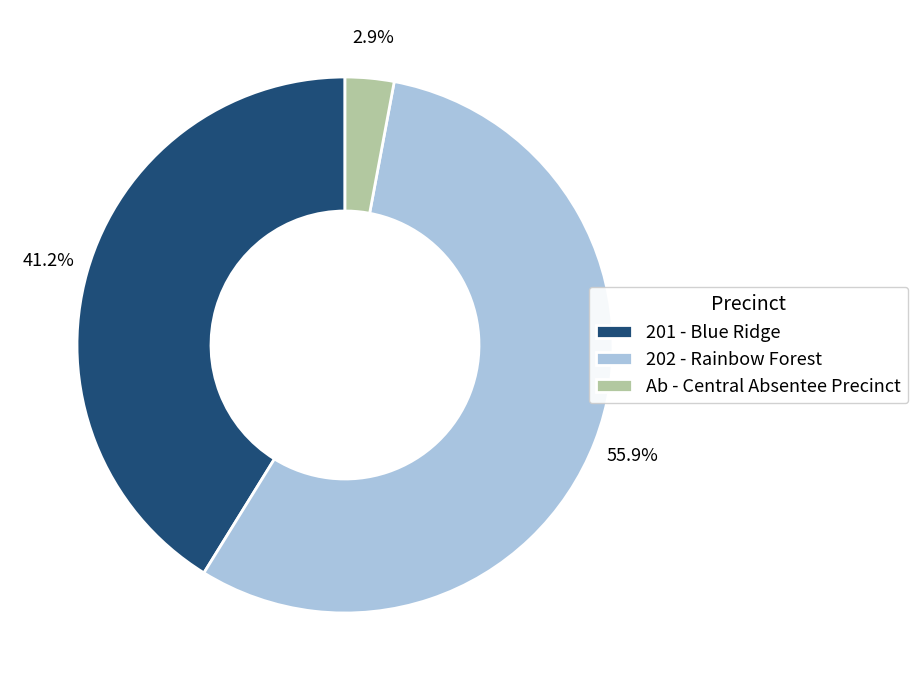

Which has a higher value, 201 - Blue Ridge or 202 - Rainbow Forest?

202 - Rainbow Forest